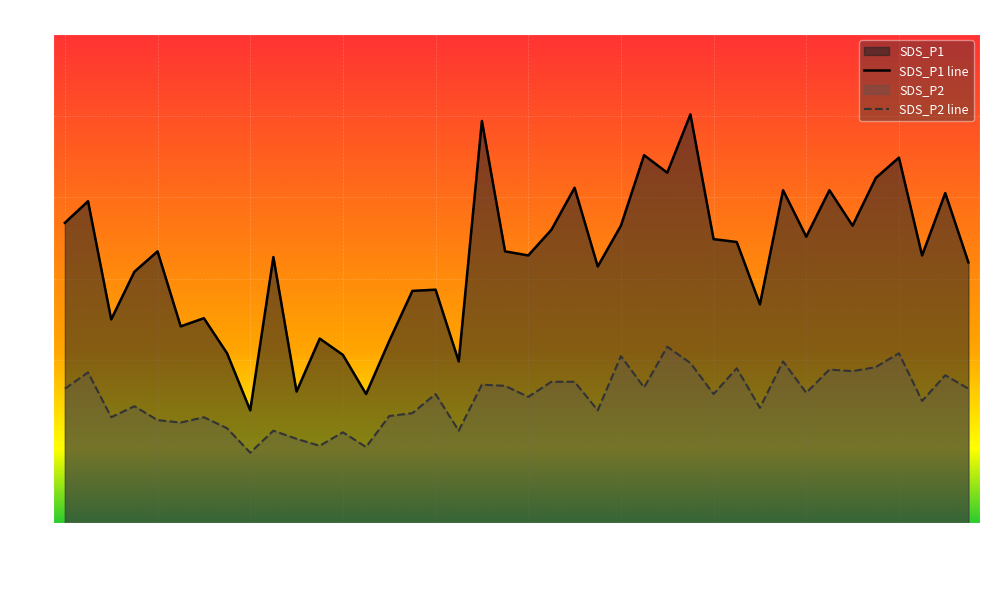

Read the SDS_P2 line value at 13.

1.9